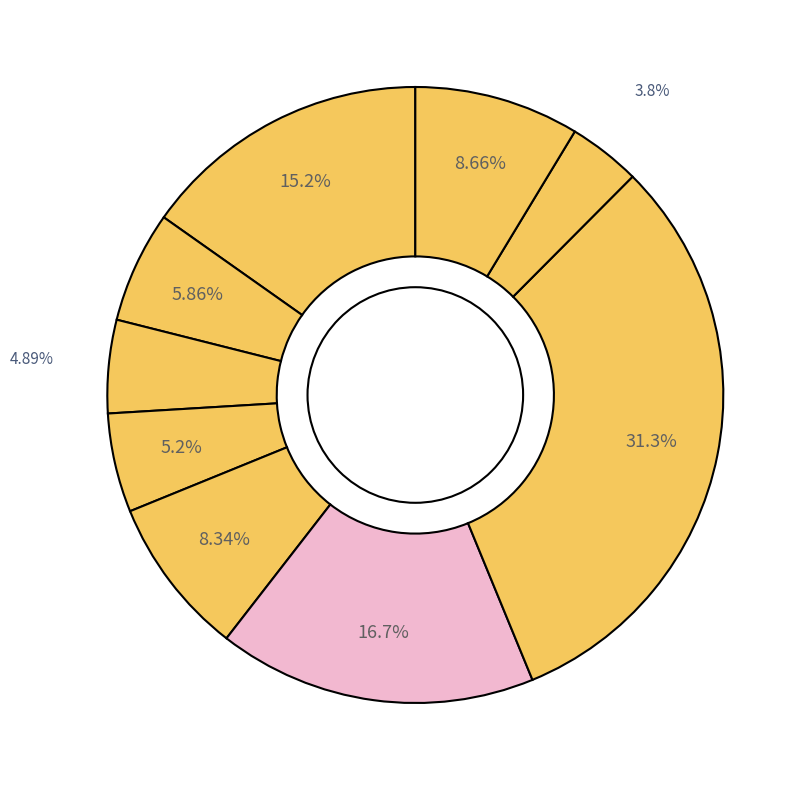

How many slices are in this pie chart?

9